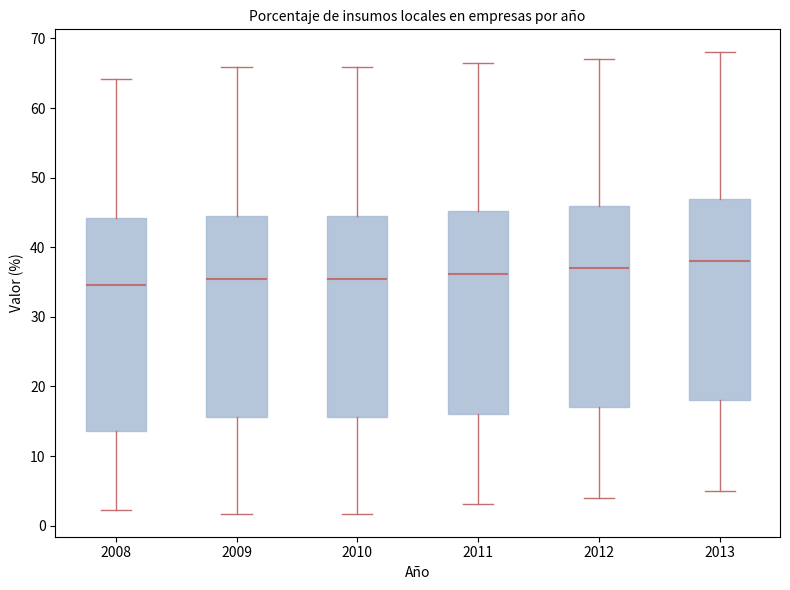

Which box has the highest median line?

2013